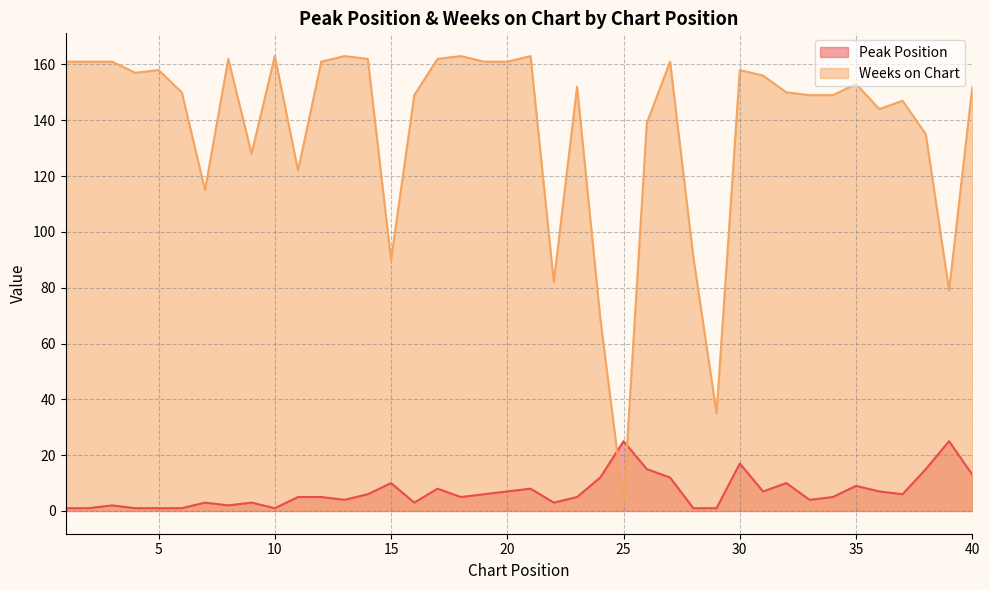

Which series changed the most between 7 and 26?

Weeks on Chart